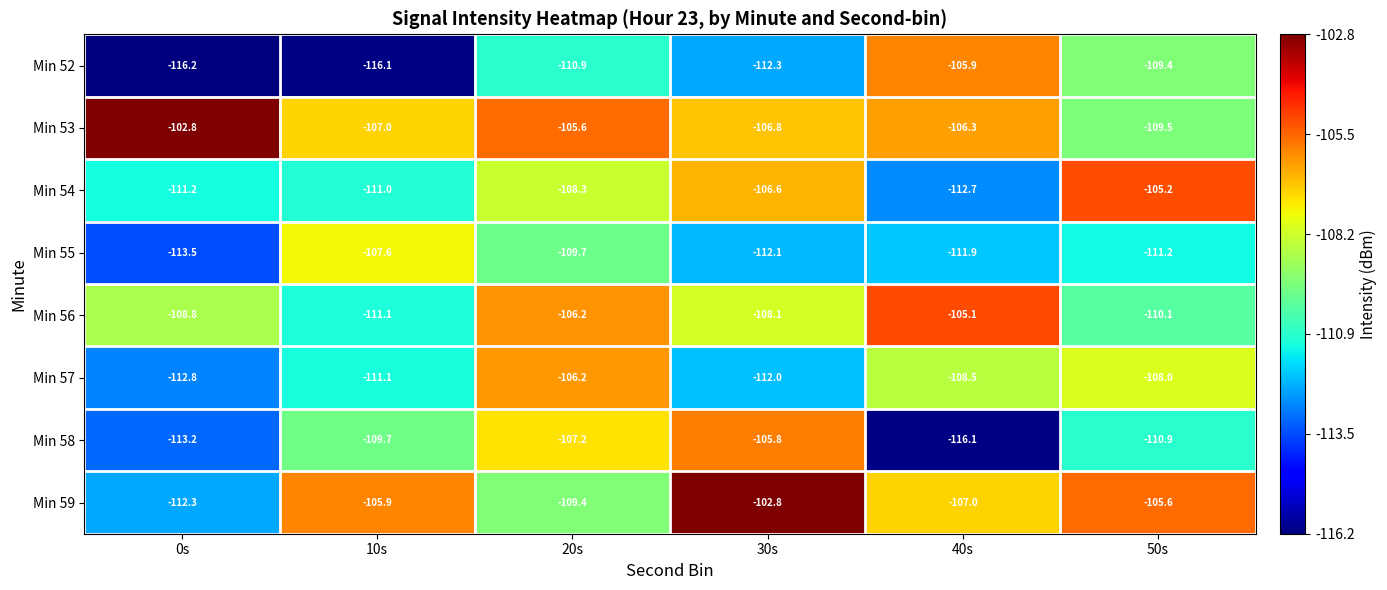

What is the difference between the highest and lowest values at 20s?

5.3